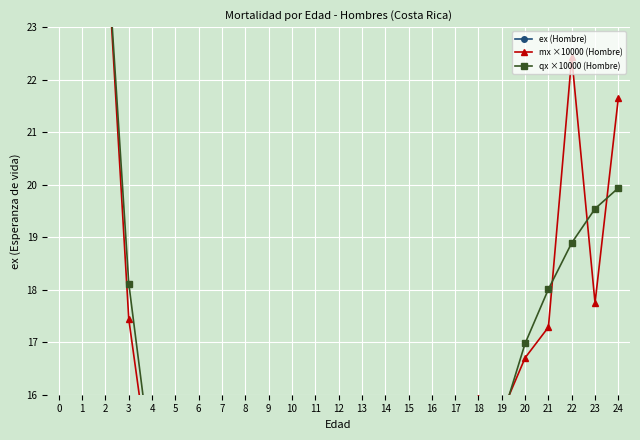

The mx ×10000 (Hombre) series shows 4.3 at 12. True or false?

False